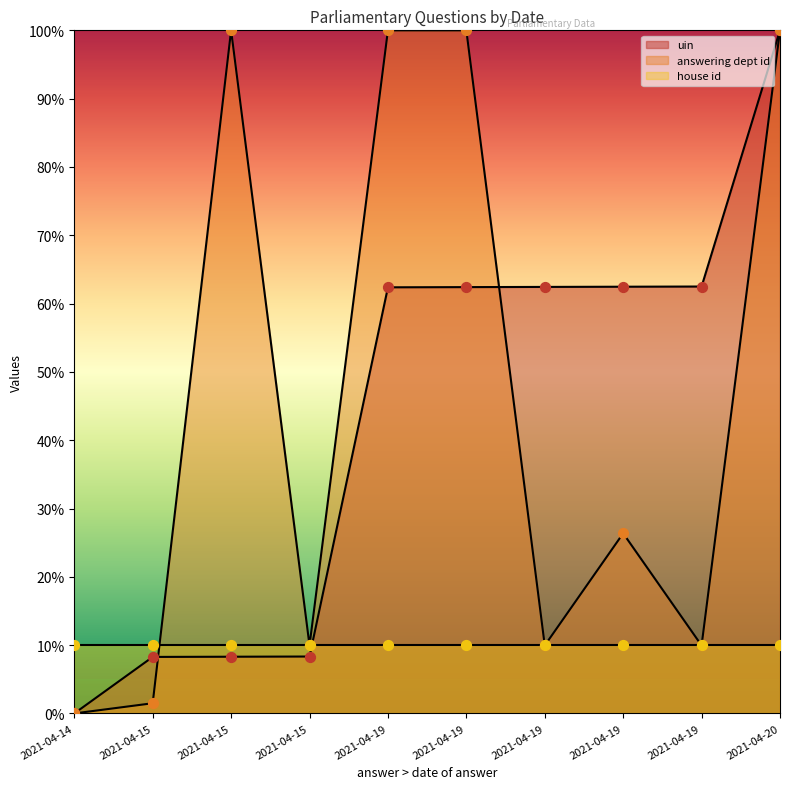

Is the value of answering dept id at 2021-04-19 greater than the value of uin at 2021-04-14?

Yes